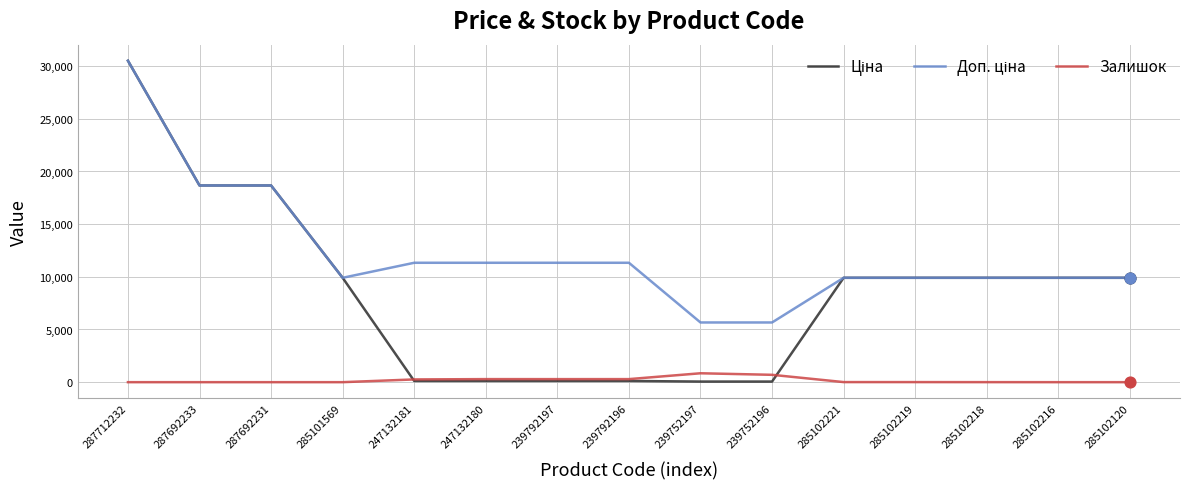

At how many categories does at least one series exceed 24959?

1